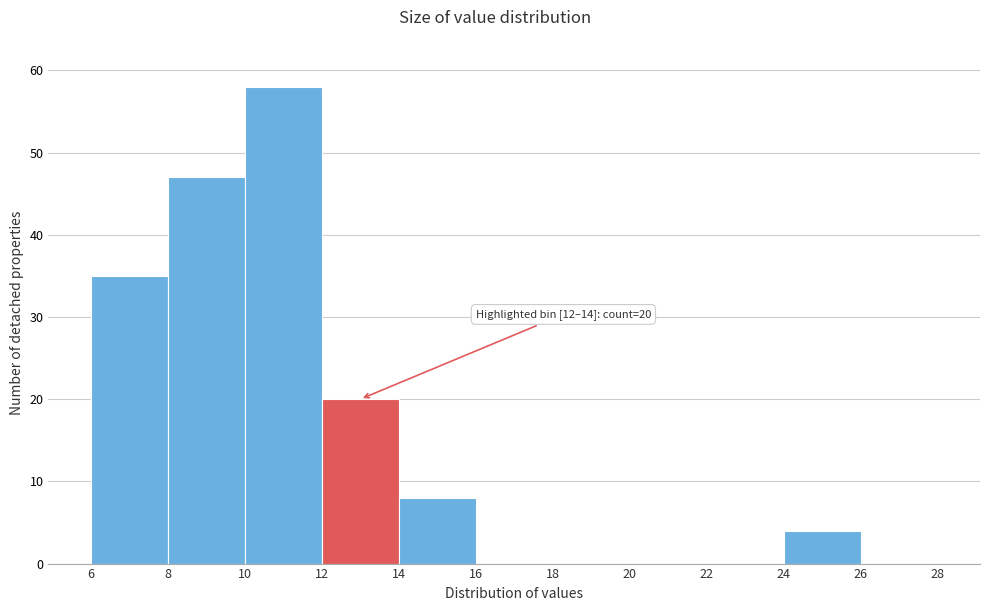

Over which range of the x-axis is the bar tallest?

10 to 12